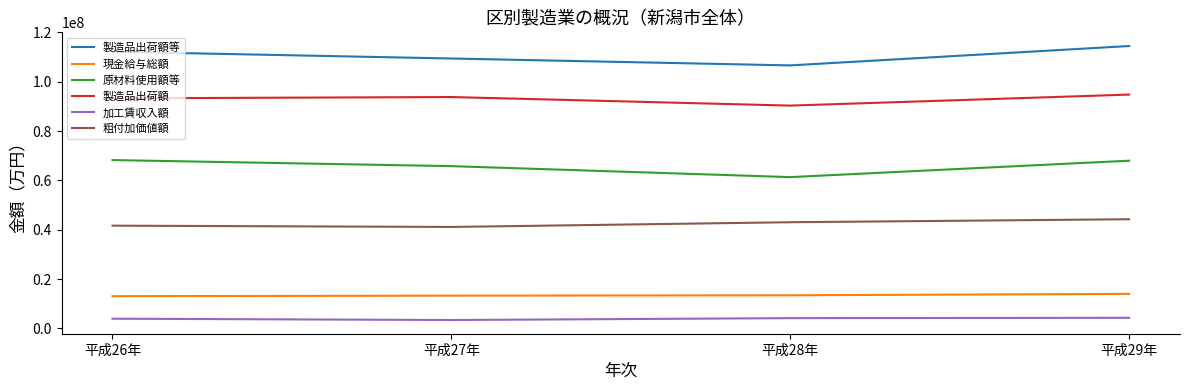

What is the difference between the highest and lowest values at 平成29年?

110207351